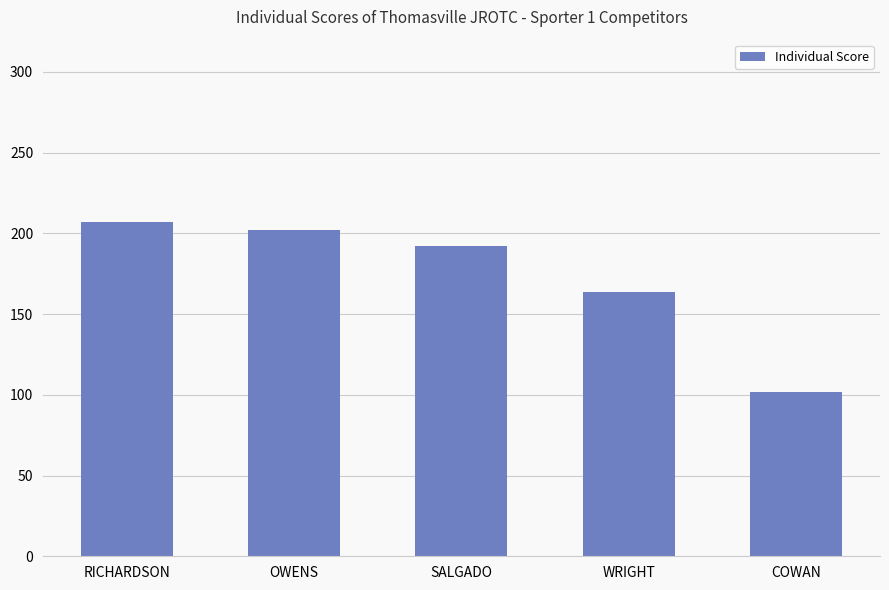

Rank the categories by value from highest to lowest.

RICHARDSON, OWENS, SALGADO, WRIGHT, COWAN